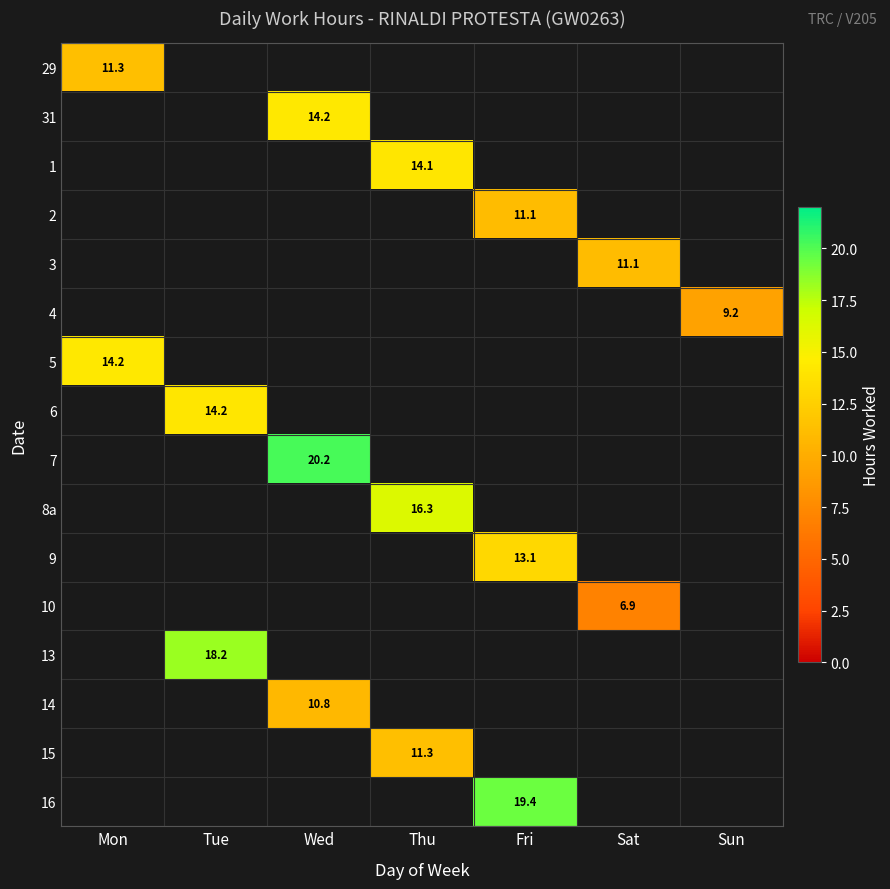

Which category has the lowest value across all series?

Sat